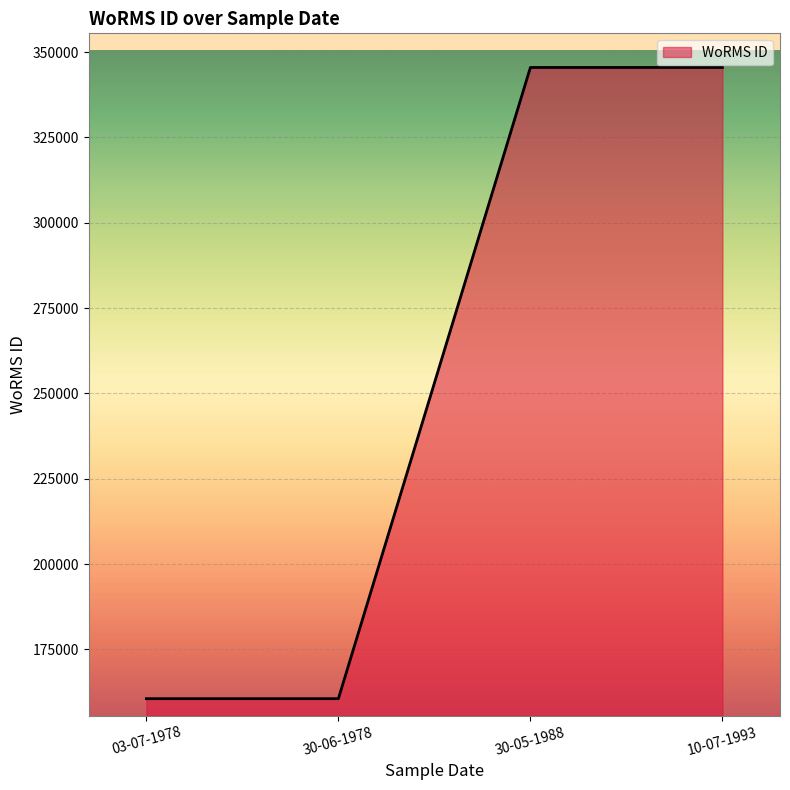

What is the minimum value shown in the chart?

160572